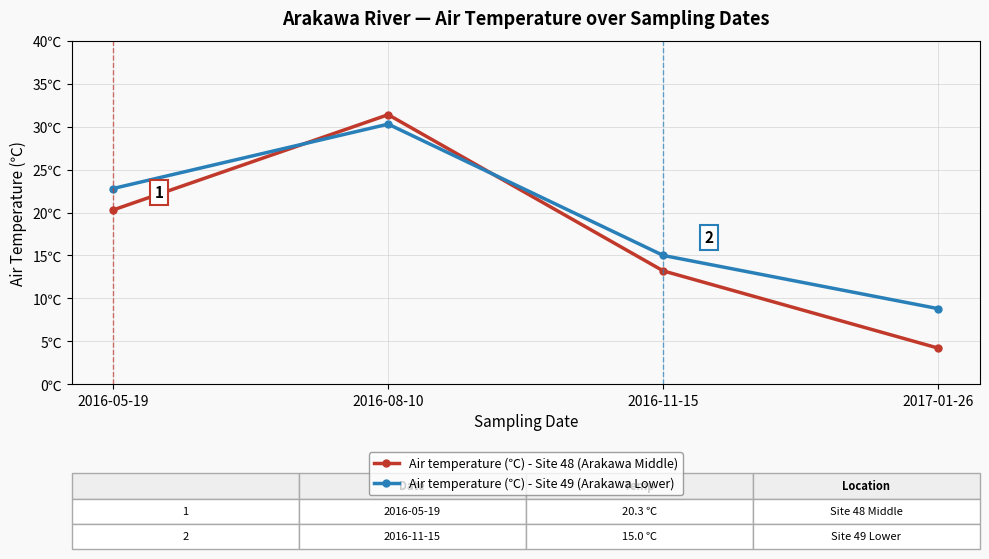

What is the spread (max minus min) of values at 2017-01-26?

4.6